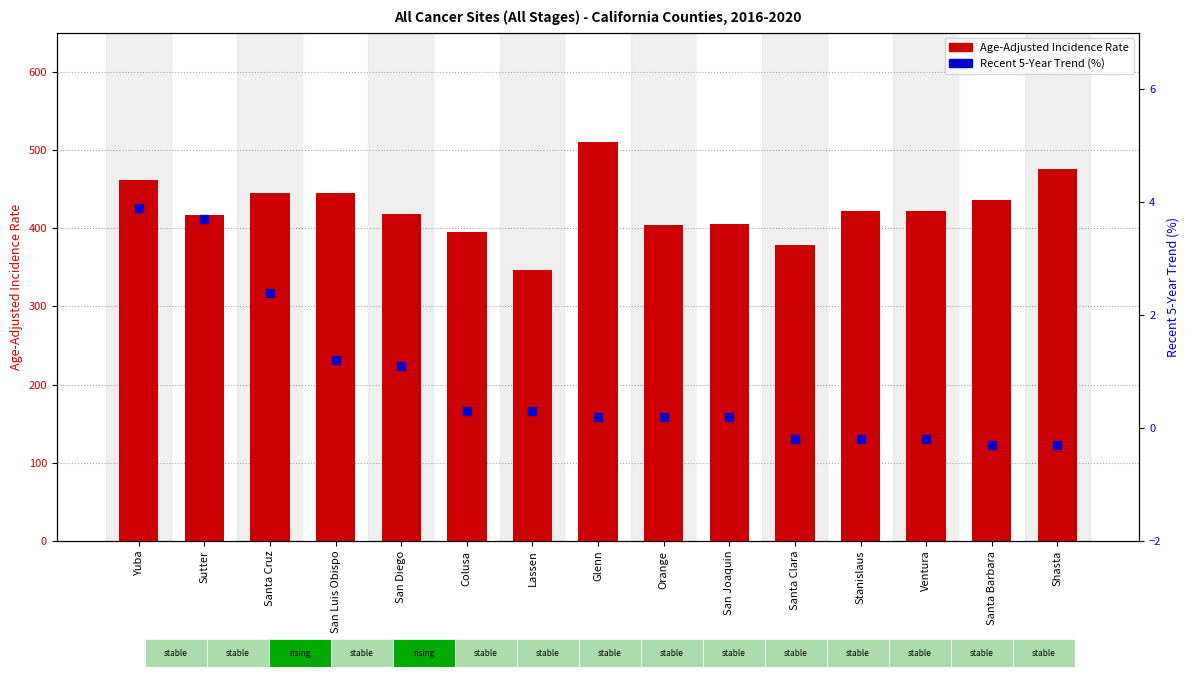

Which series has the largest Y range (max minus min)?

Age-Adjusted Incidence Rate